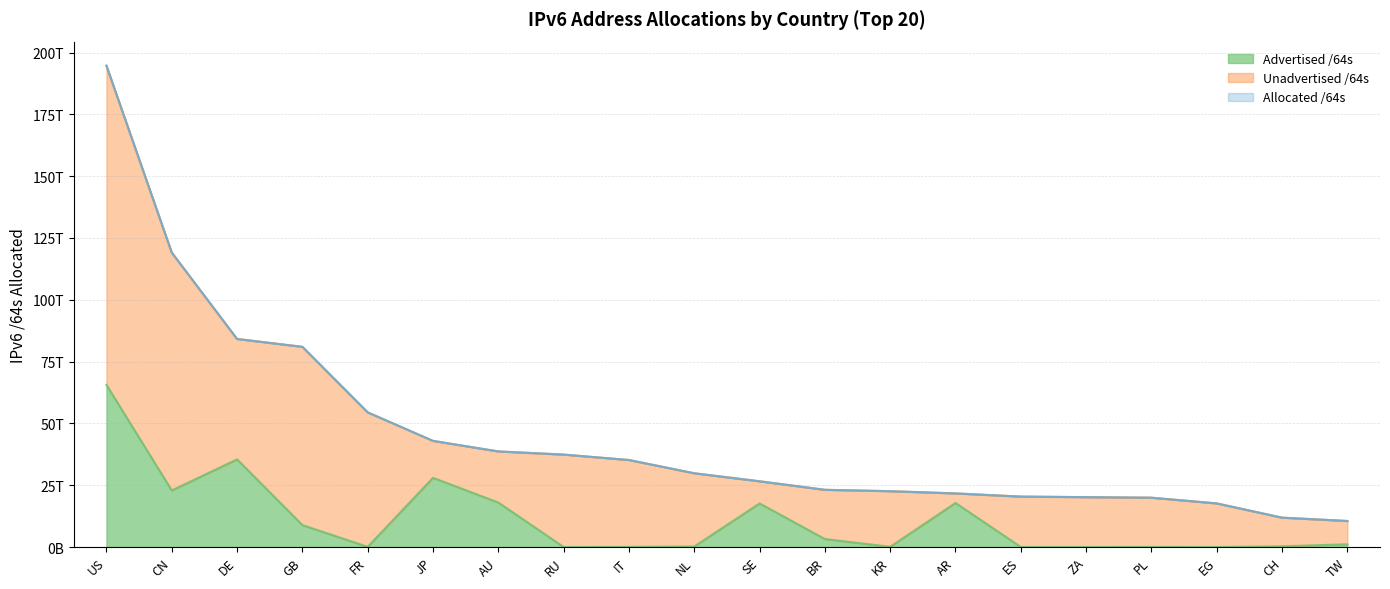

What is the value of the Allocated /64s point at the 2nd from the left?

119103740379136